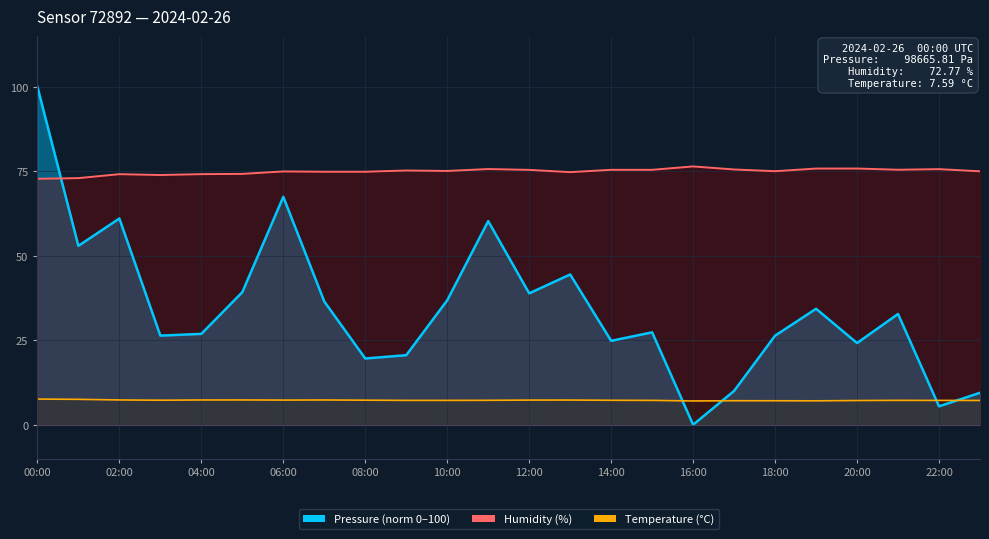

At which category is the sum across all series the highest?

00:00